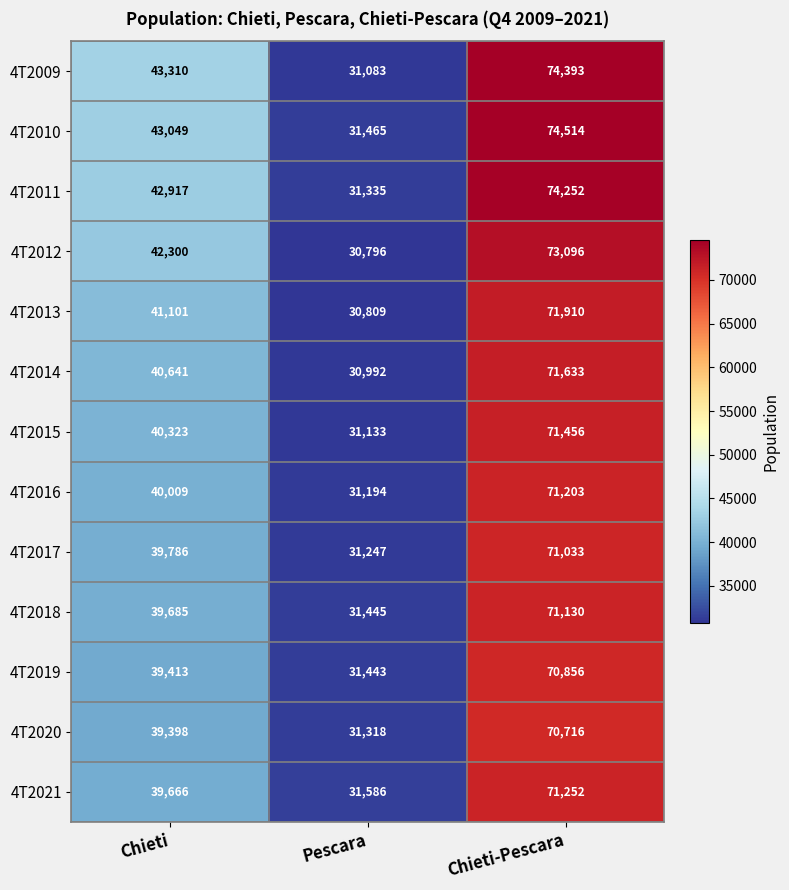

What is the minimum value shown in the chart?

30796